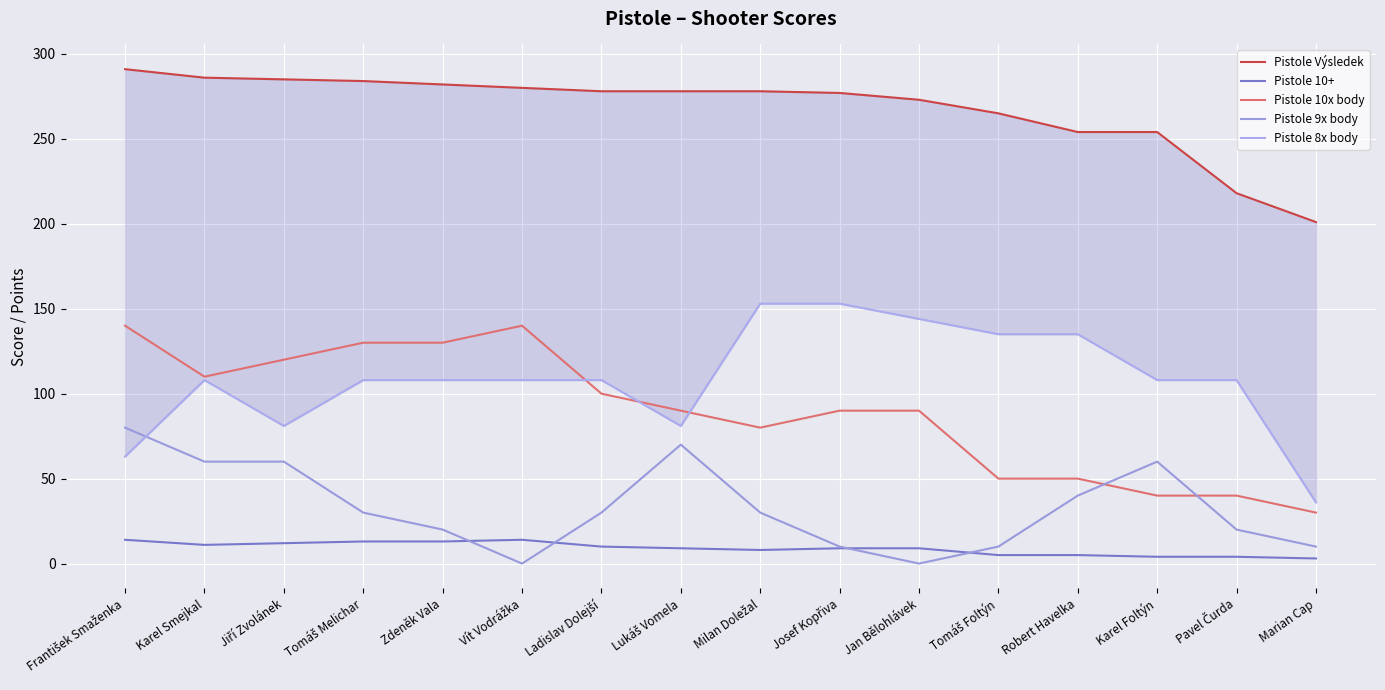

True or false: Pistole 10x body has more than 2 interior local peaks.

False